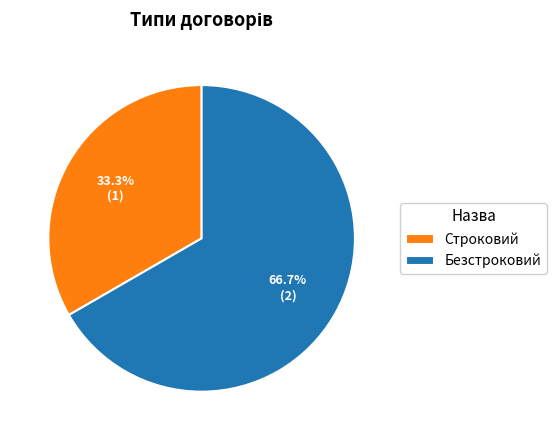

Rank the categories by value from highest to lowest.

Безстроковий, Строковий